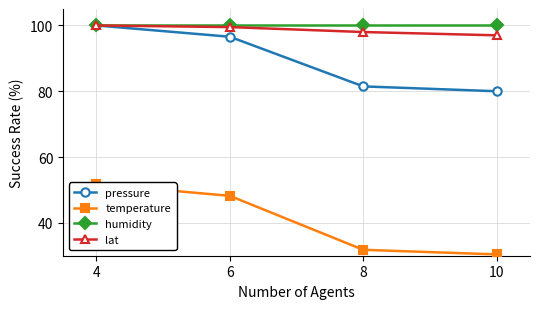

True or false: pressure and humidity cross at least once.

False